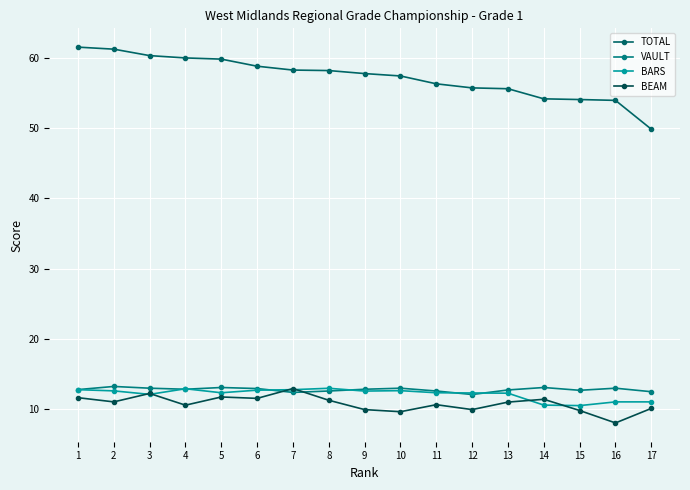

What is the approximate value of VAULT at 6?

12.9